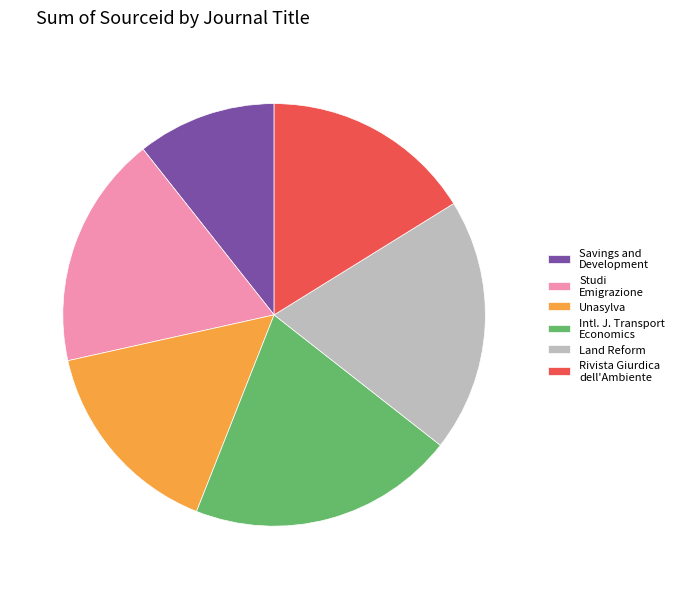

Count the number of slices in the pie.

6